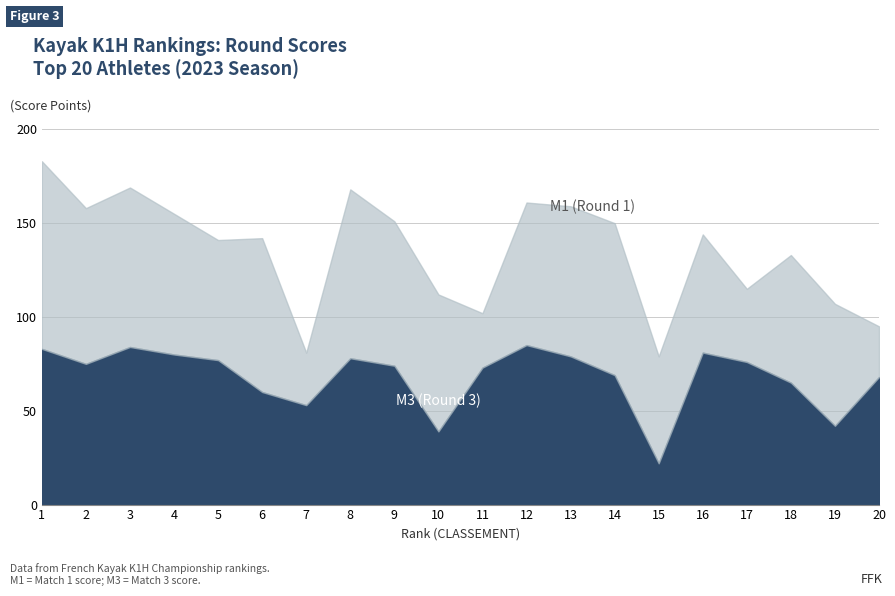

In M3, how many points are higher than both neighbors (excluding endpoints)?

4